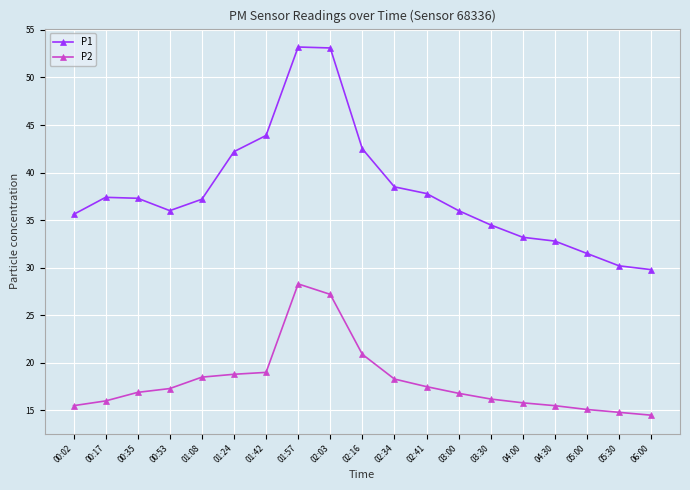

What is the difference between the maximum and second lowest values in the P2 series?

13.5